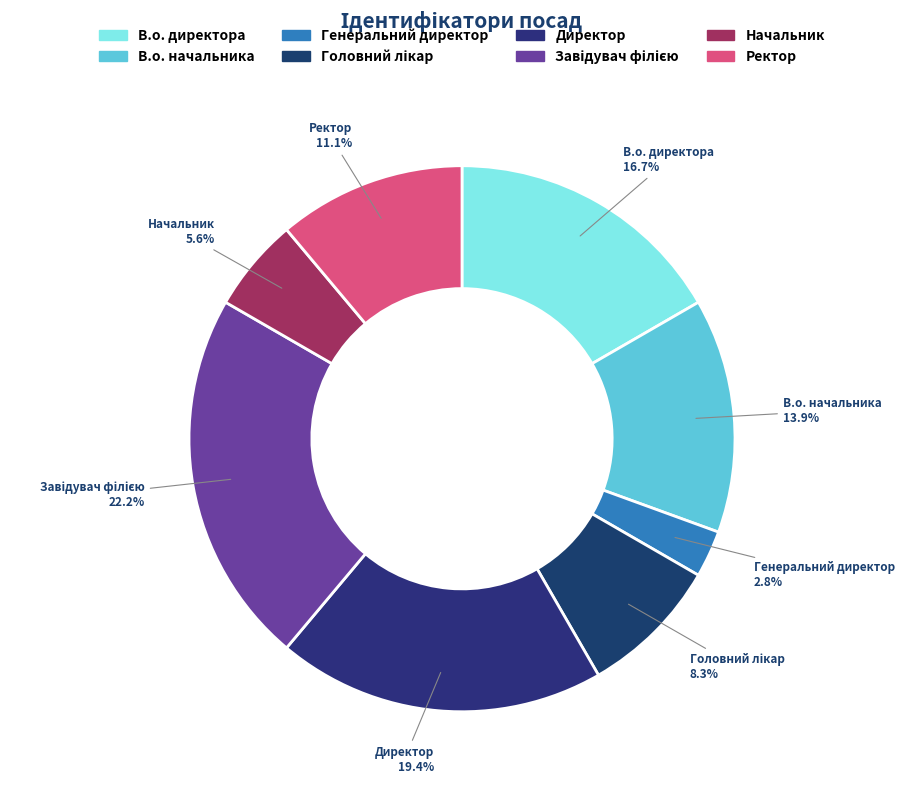

How much of the chart is everything except В.о. директора?

83.3%